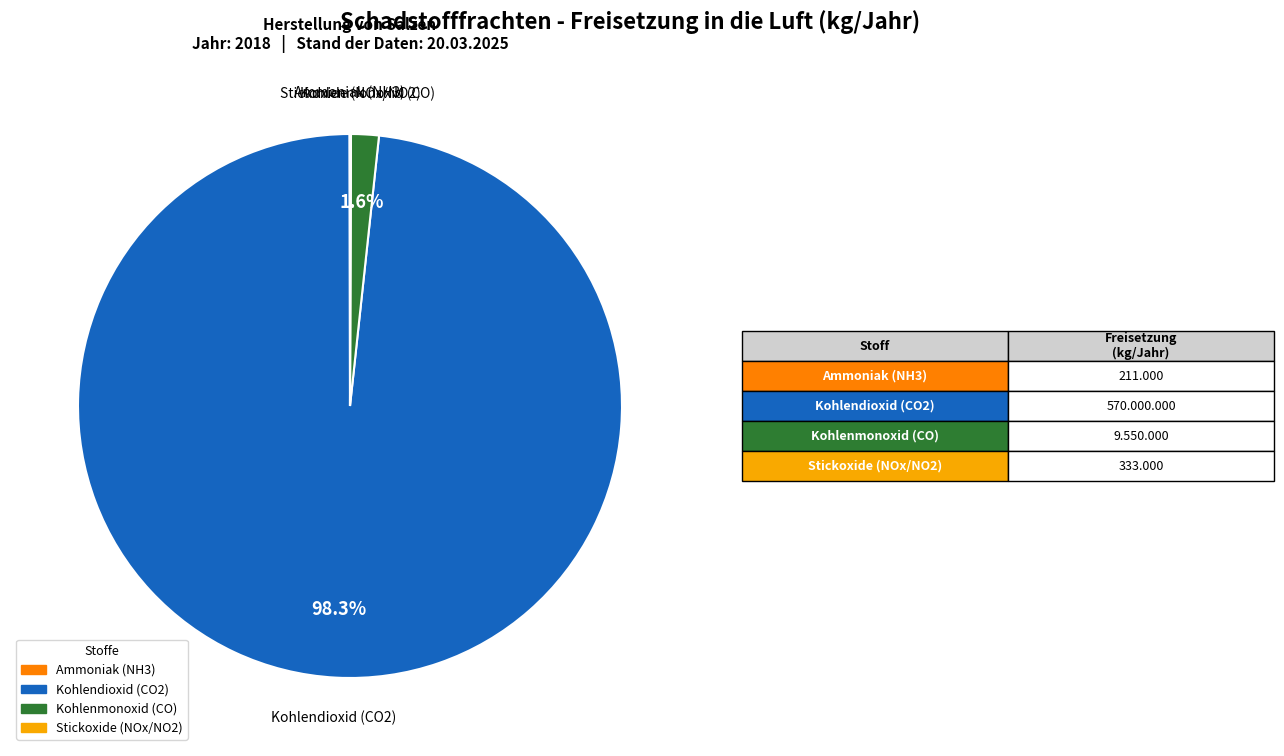

To the nearest percent, what is the difference between the largest and smallest slice percentages?

98%